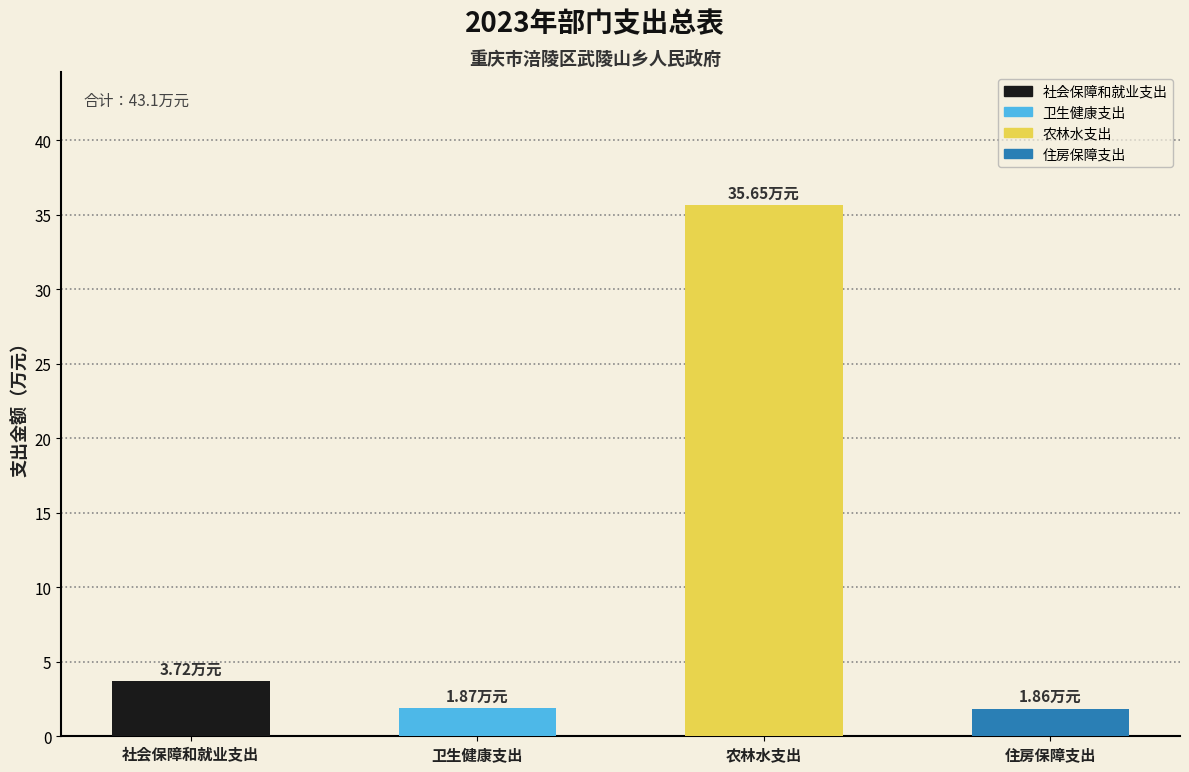

Reading right to left, what are all the values shown in this chart?

住房保障支出=1.9	农林水支出=35.6	卫生健康支出=1.9	社会保障和就业支出=3.7